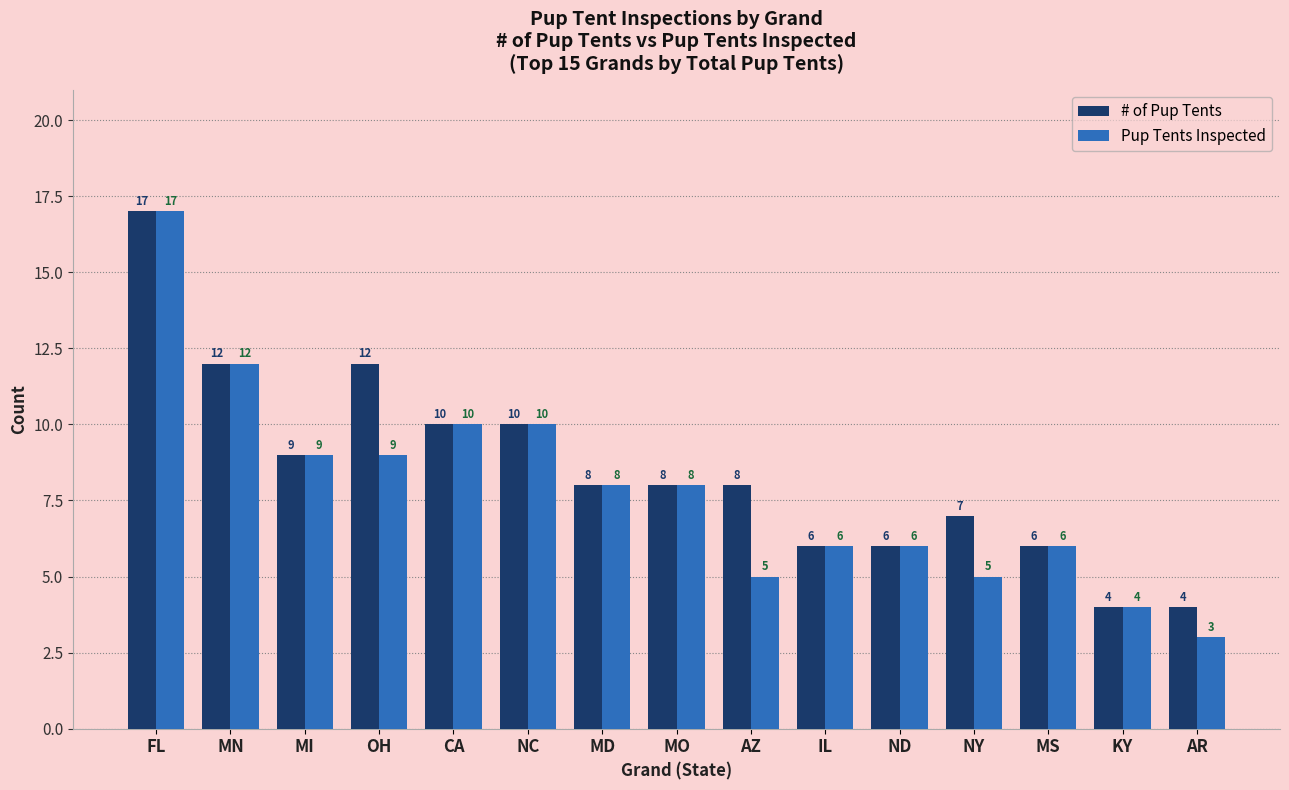

Read the Pup Tents Inspected value at MD.

8